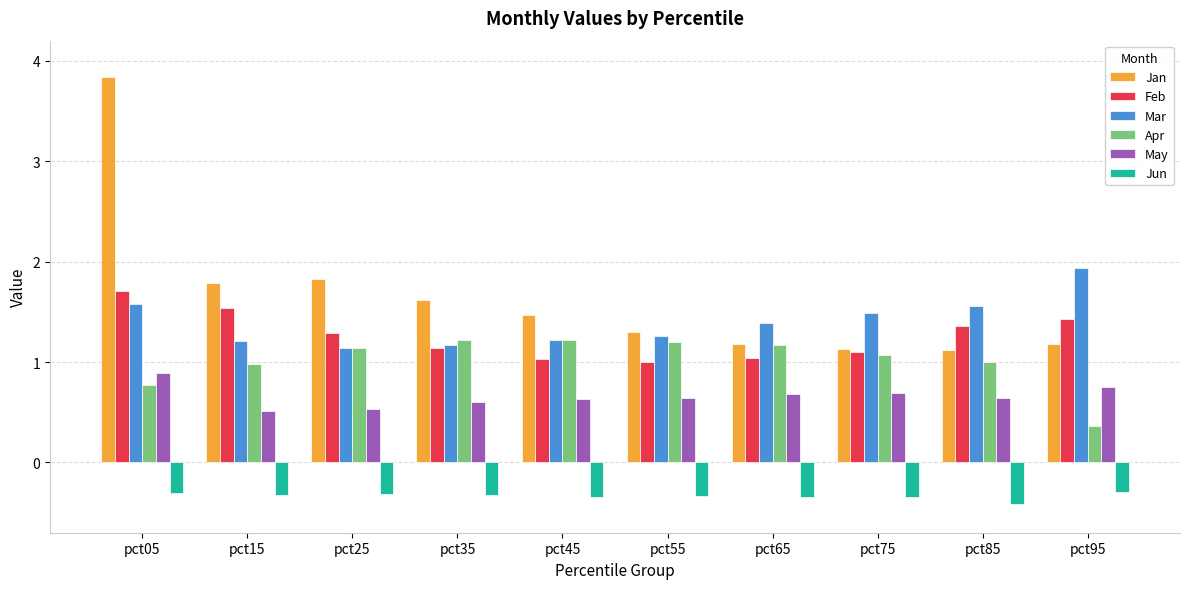

What is the difference between the highest and lowest values at pct15?

2.1